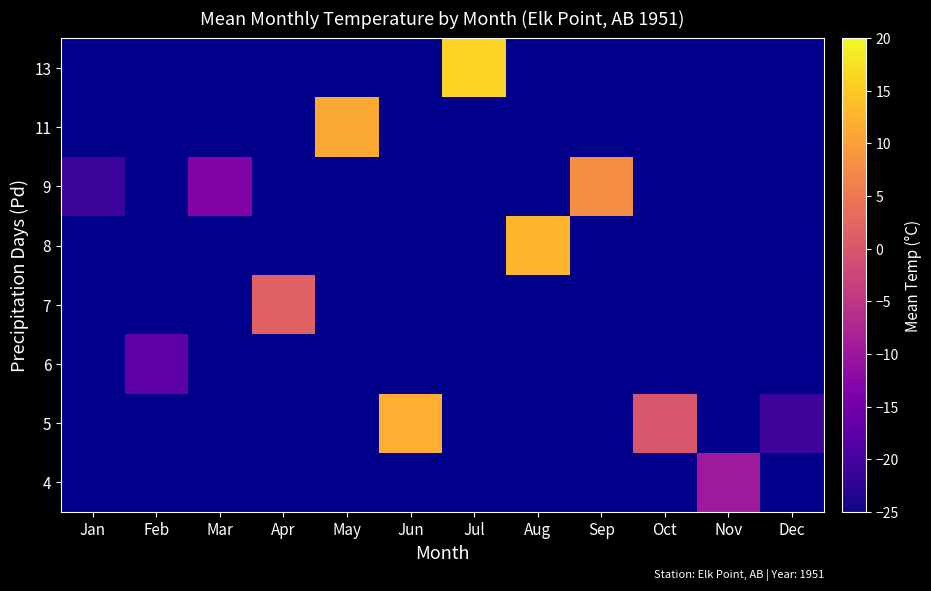

Which category has the highest value across all series?

Jul